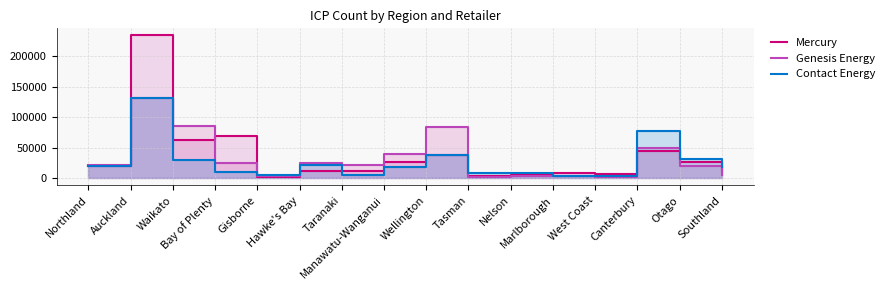

Rank the categories by Mercury value from highest to lowest.

Auckland, Bay of Plenty, Waikato, Canterbury, Wellington, Otago, Manawatu-Wanganui, Northland, Taranaki, Hawke's Bay, Southland, Marlborough, West Coast, Nelson, Tasman, Gisborne